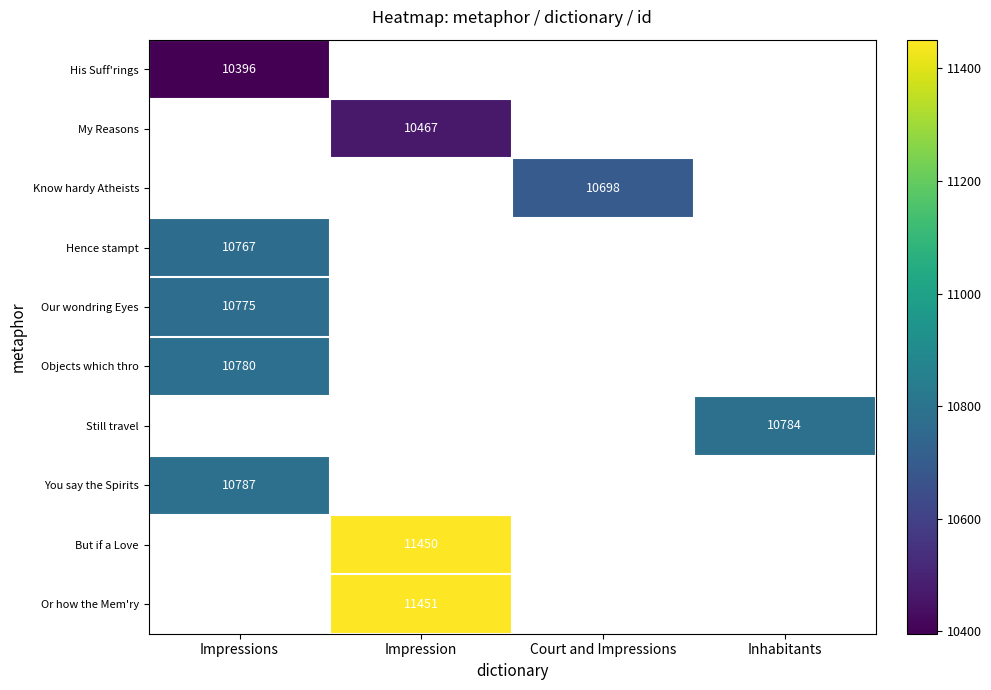

The Hence stampt series shows 10767 at Impressions. True or false?

True